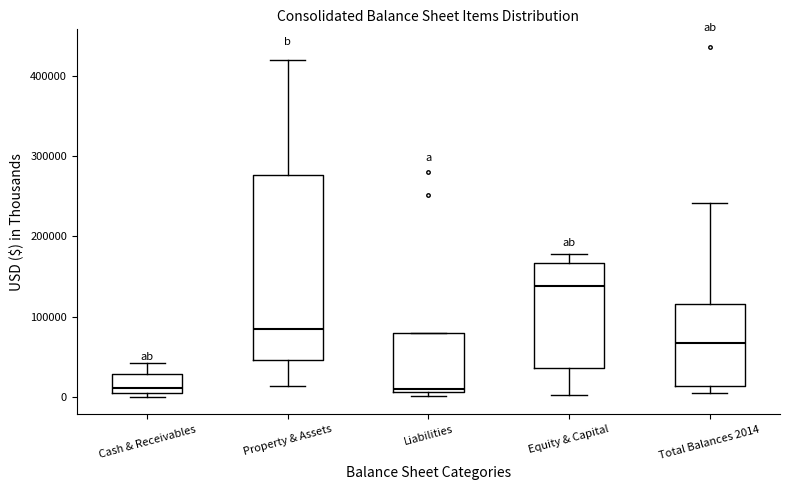

Which box is the tallest, from its lower edge to its upper edge?

Property & Assets